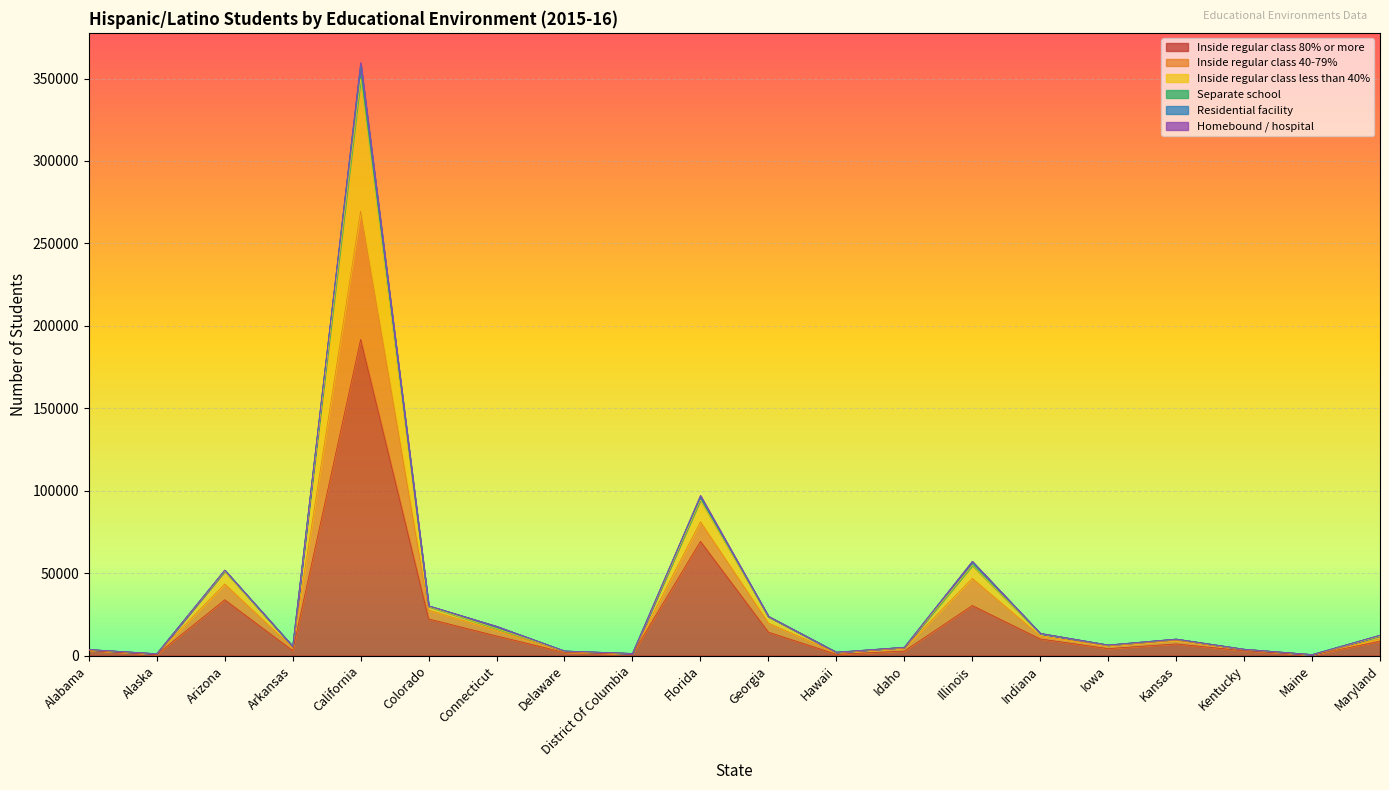

At which label does Inside regular class 80% or more reach its peak?

California